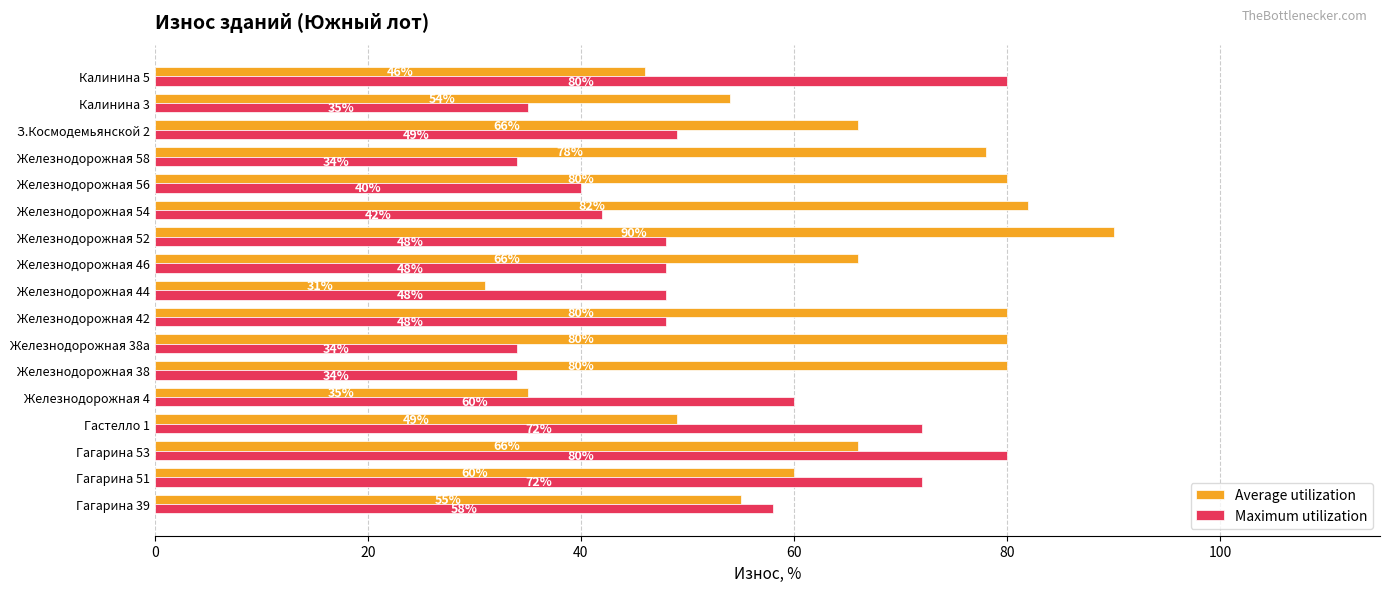

List the series in order of their peak value, highest first.

Average utilization, Maximum utilization